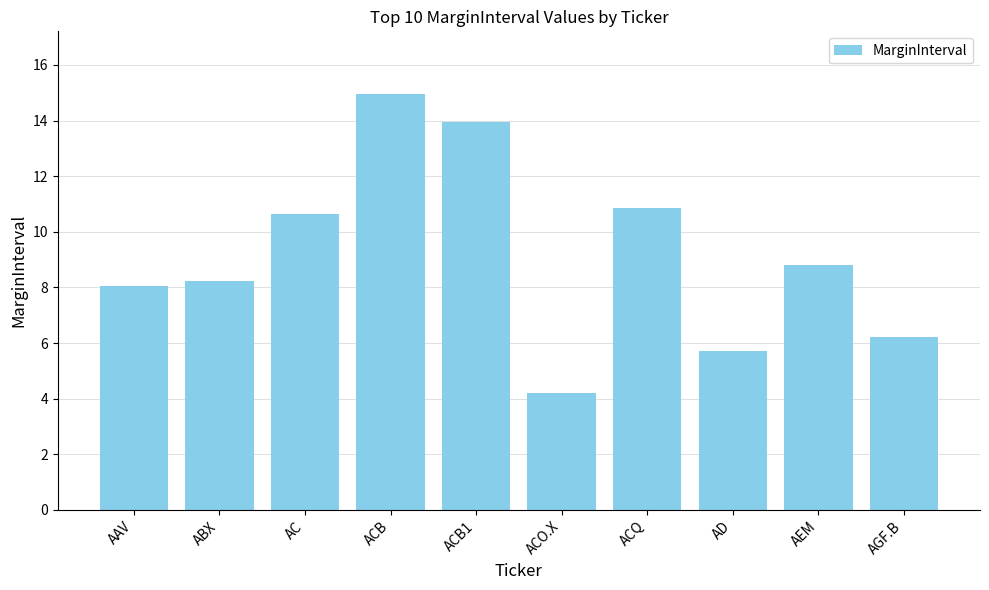

How many data points does each series have?

10